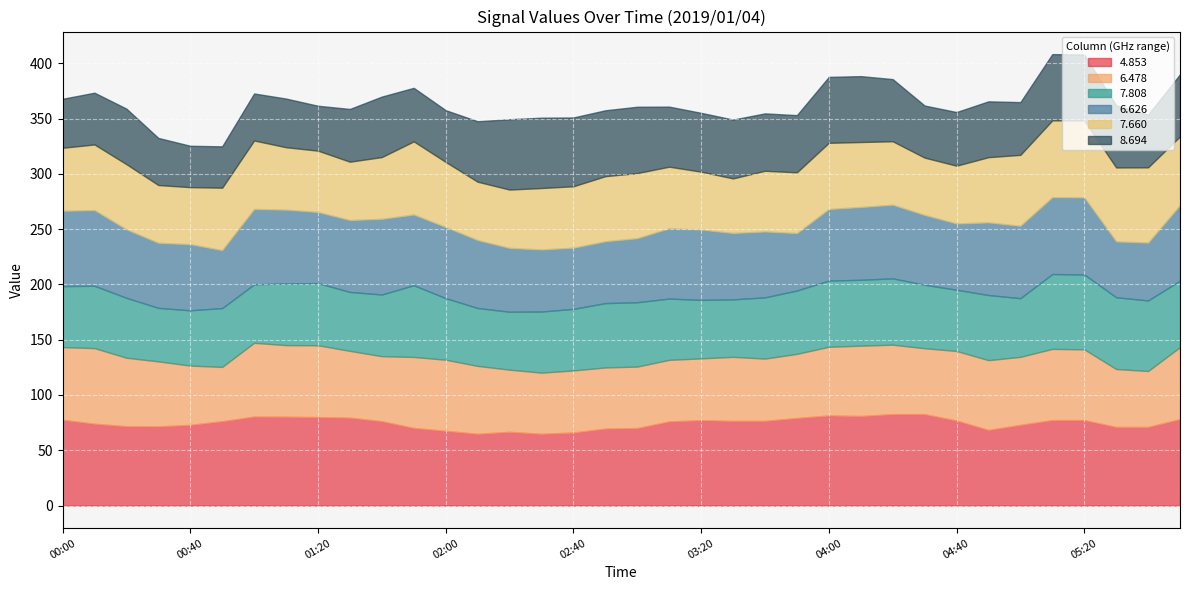

After their last crossing, which series has the higher values: 8.694 or 7.660?

7.660